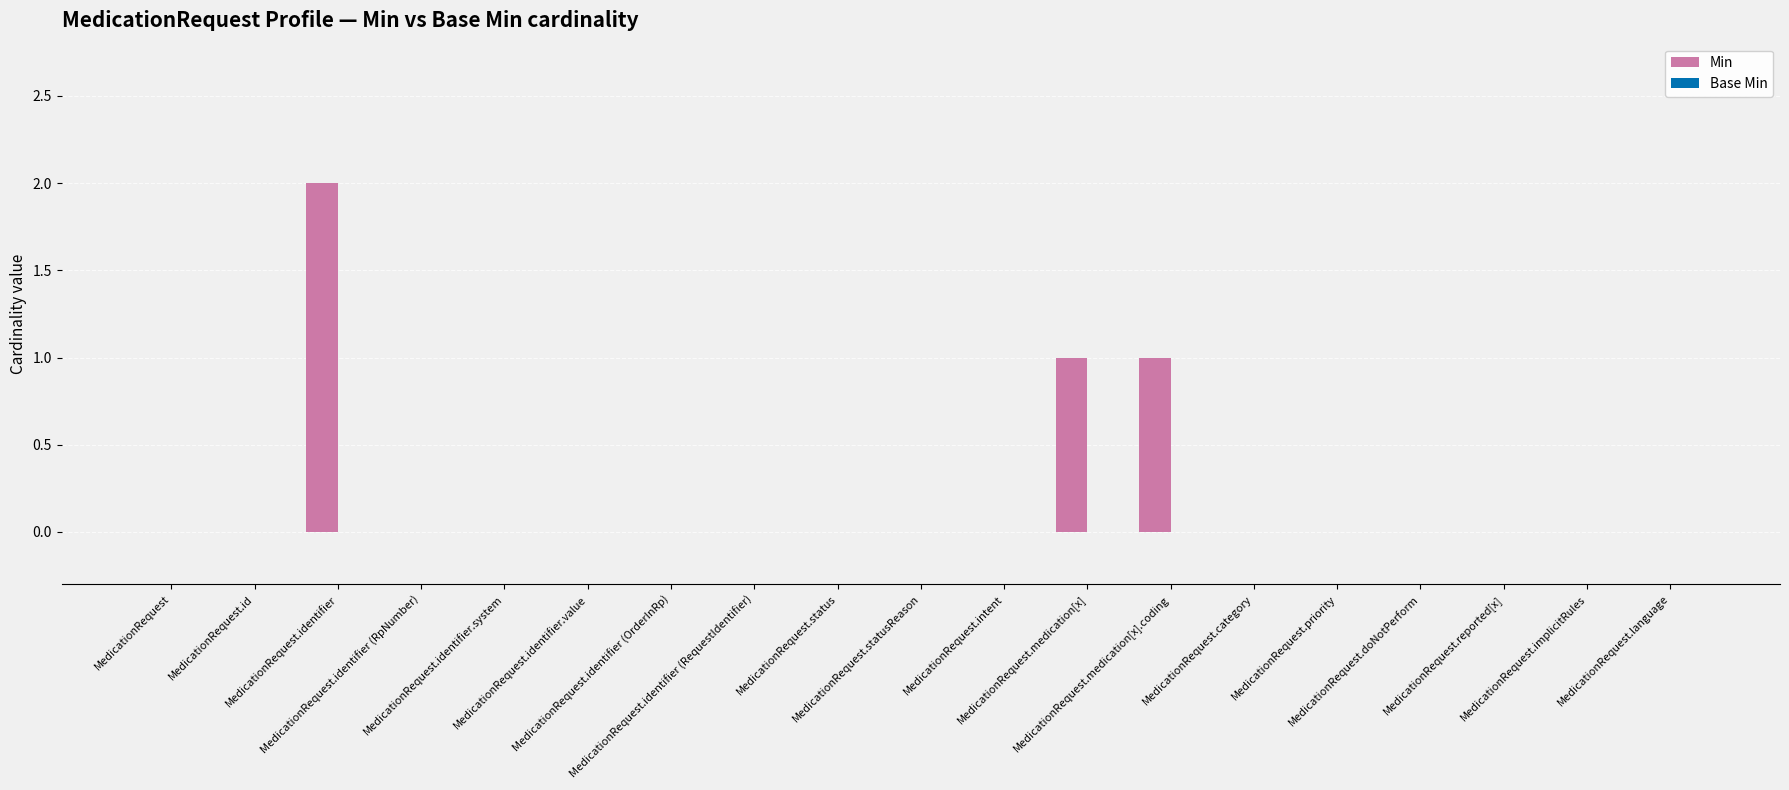

Are the bars horizontal?

No